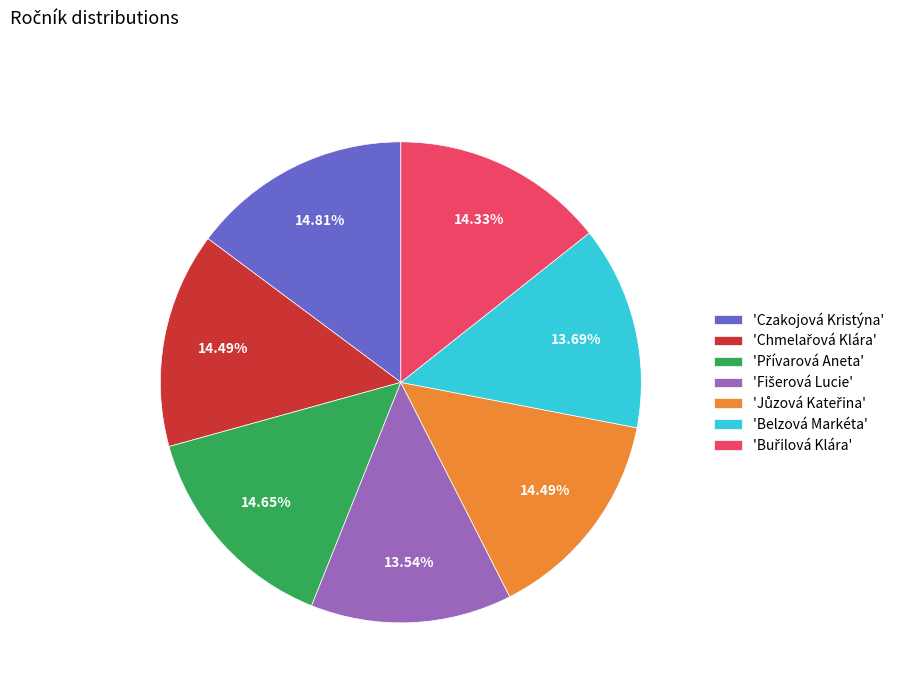

Between 'Belzová Markéta' and 'Czakojová Kristýna', which is larger?

'Czakojová Kristýna'